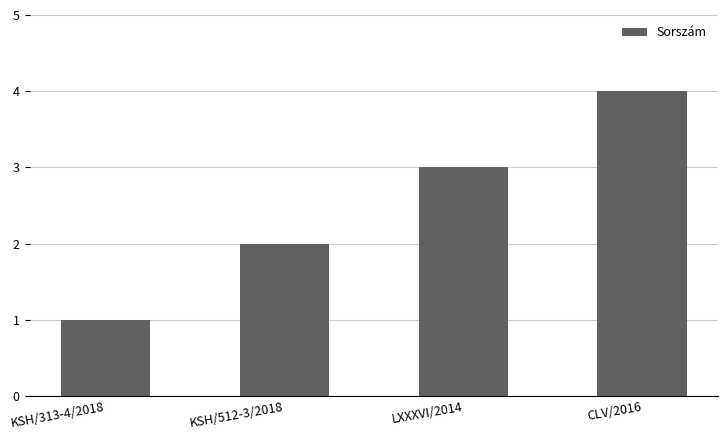

Rank the categories by value from highest to lowest.

CLV/2016, LXXXVI/2014, KSH/512-3/2018, KSH/313-4/2018